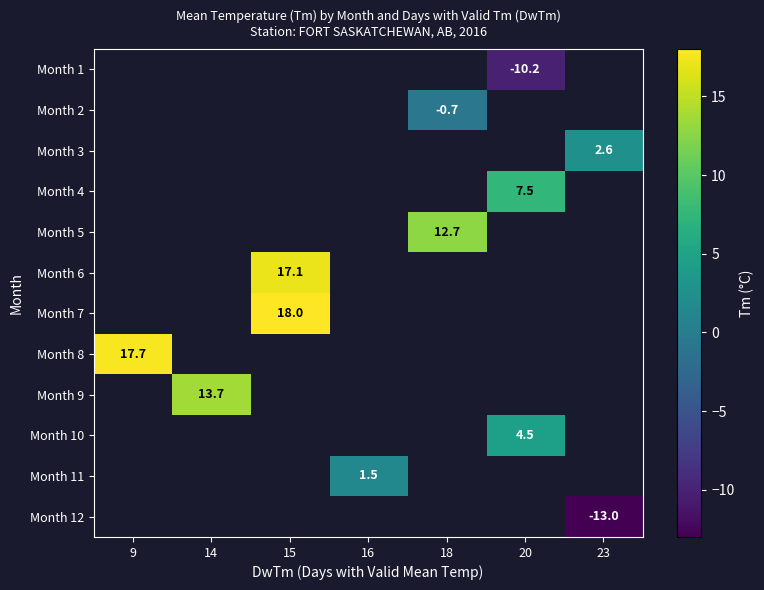

Count the number of categories in the chart.

7